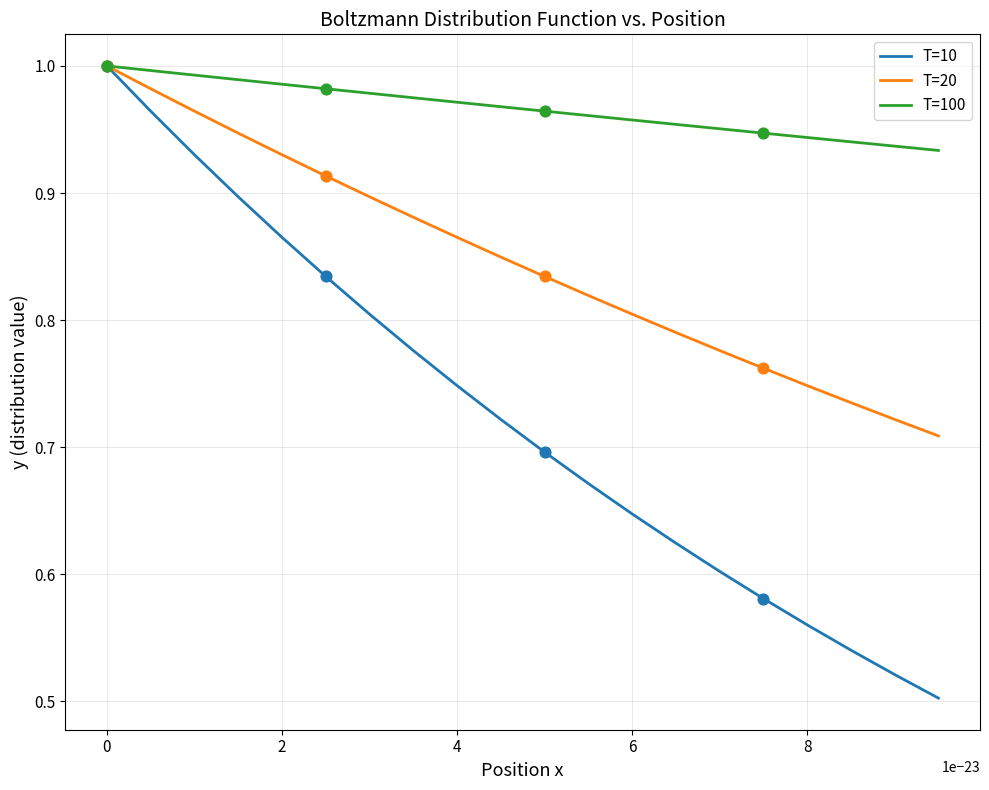

Which series has the largest range (max minus min)?

T=10